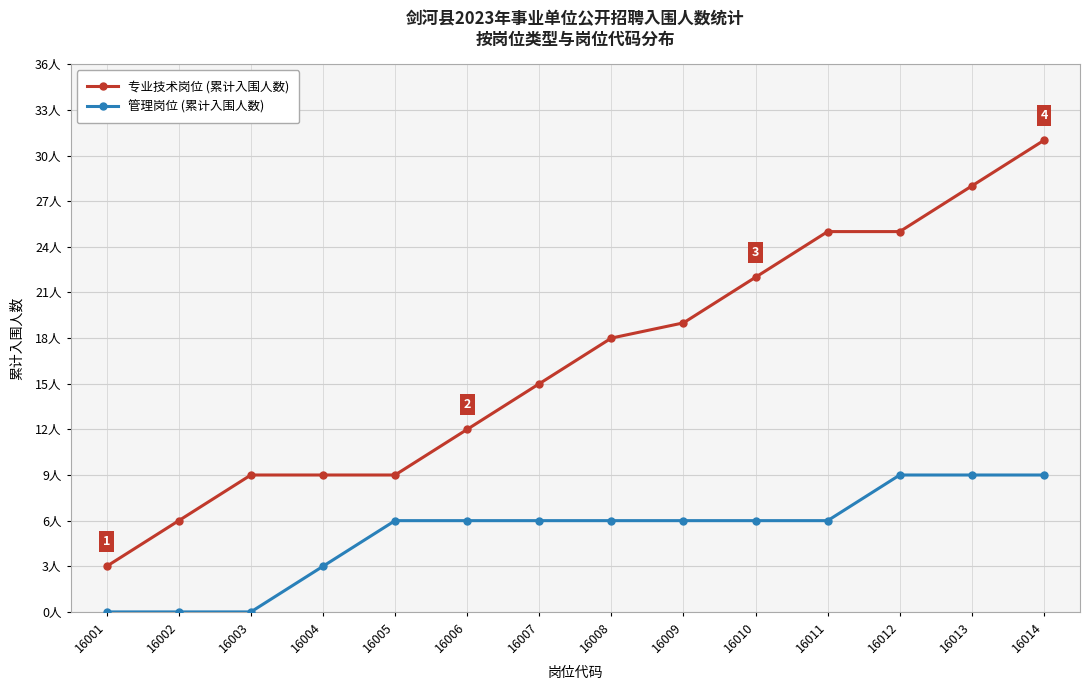

What are all the series names shown in the legend?

专业技术岗位 (累计入围人数), 管理岗位 (累计入围人数)